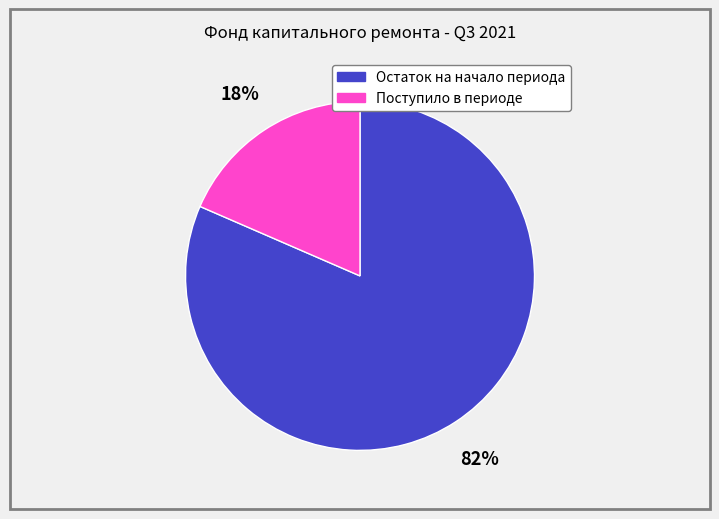

Is it true that Остаток на начало периода is 73% of the pie?

False